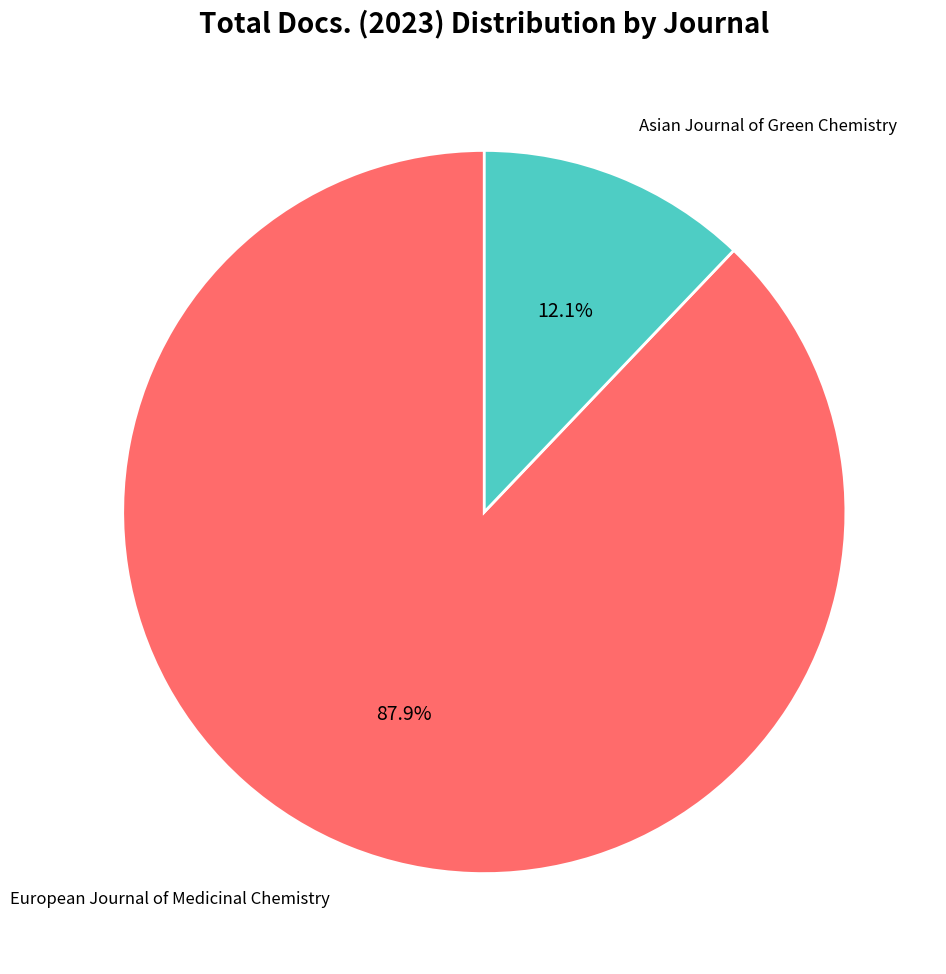

Is it true that Asian Journal of Green Chemistry is 1% of the pie?

False